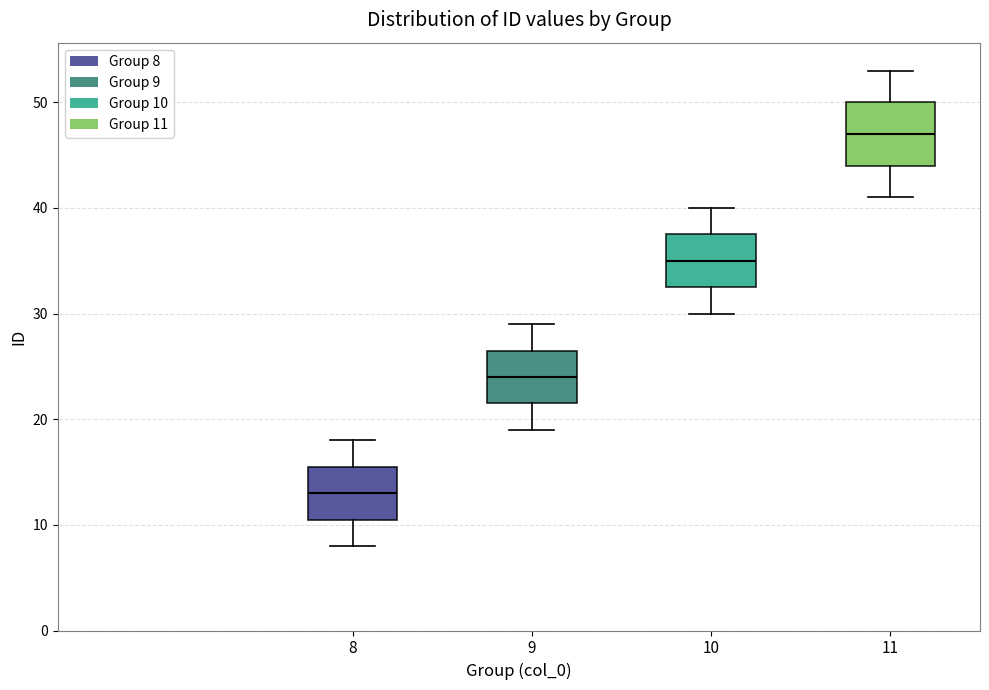

Where does the upper whisker of the box at x = 11 end on the y-axis? The values are not printed on the chart, so give them approximately, as read against the axis.

53